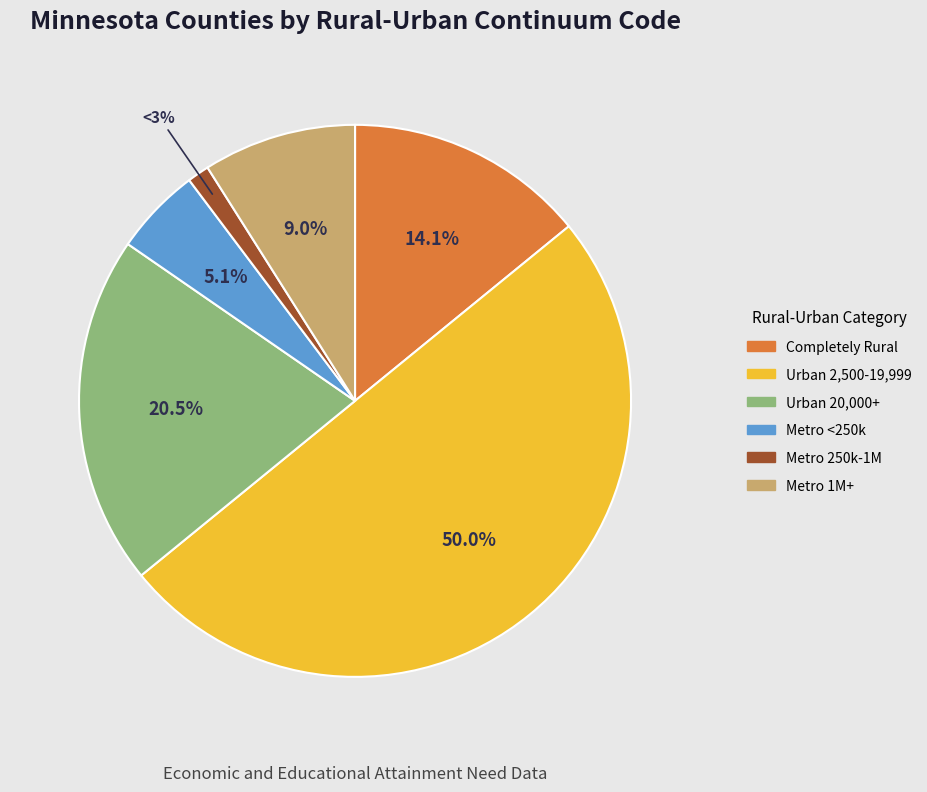

To the nearest percent, what is the difference between the largest and smallest slice percentages?

49%